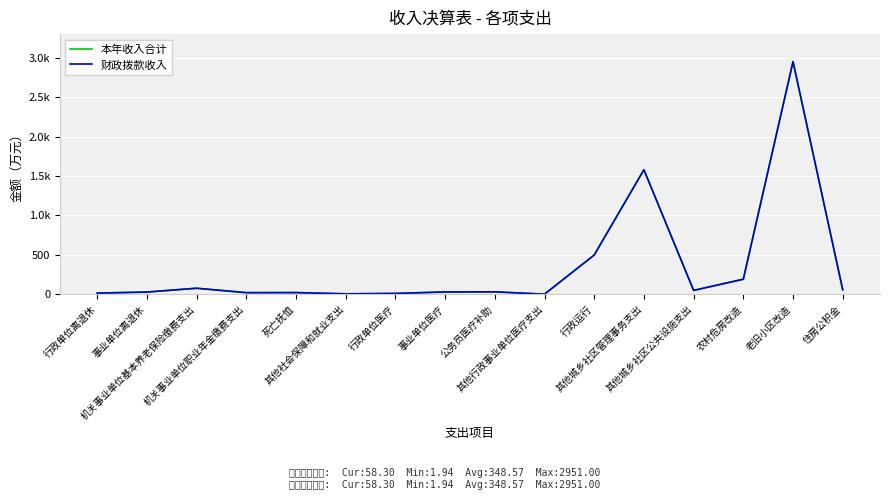

Does the chart display data point markers on the line(s)?

No